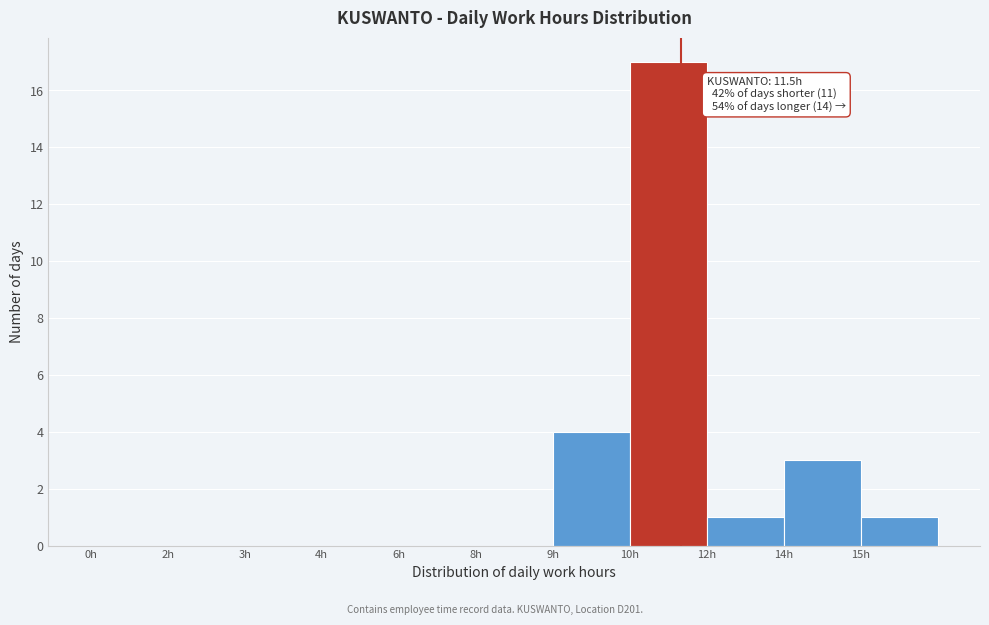

Reading left to right, transcribe all the data shown in this chart.

0h=0	2h=0	3h=0	4h=0	6h=0	8h=0	9h=4	10h=17	12h=1	14h=3	15h=1